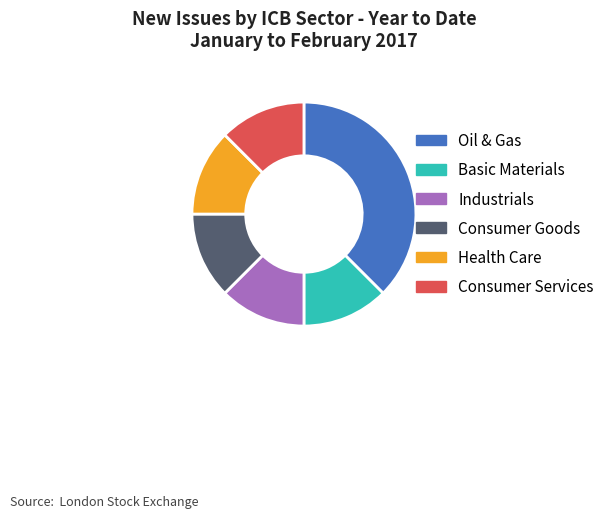

Count the number of slices in the pie.

6